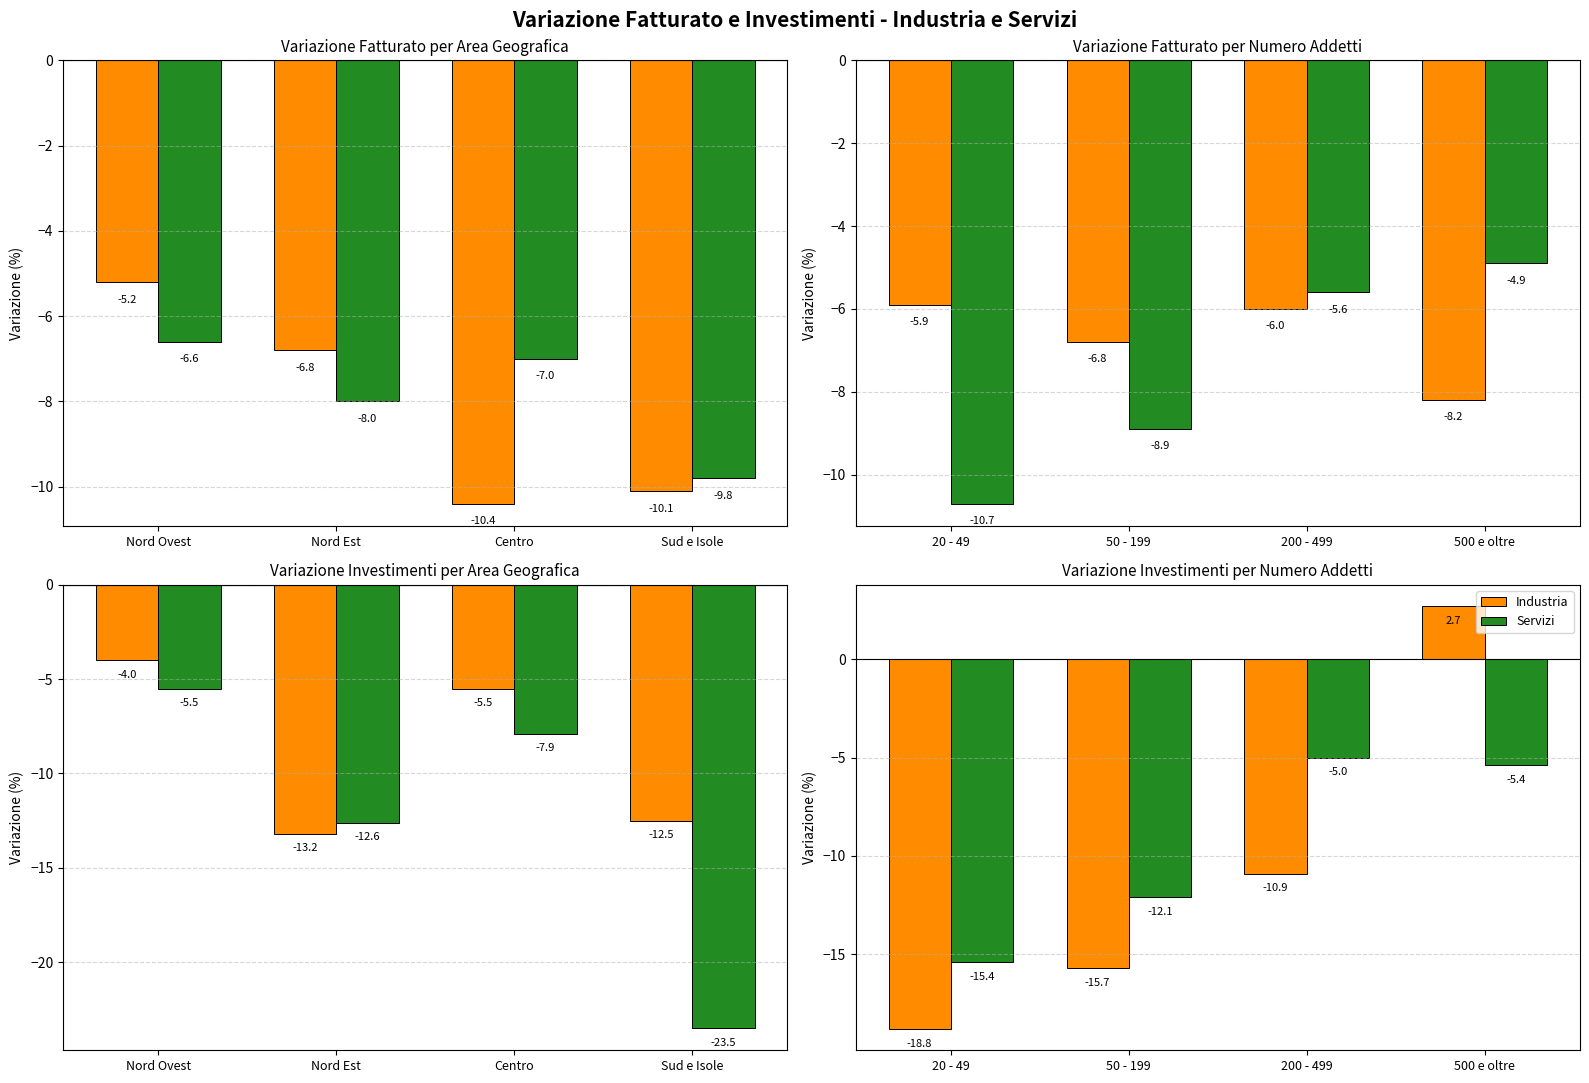

What is the greatest value displayed?

2.7